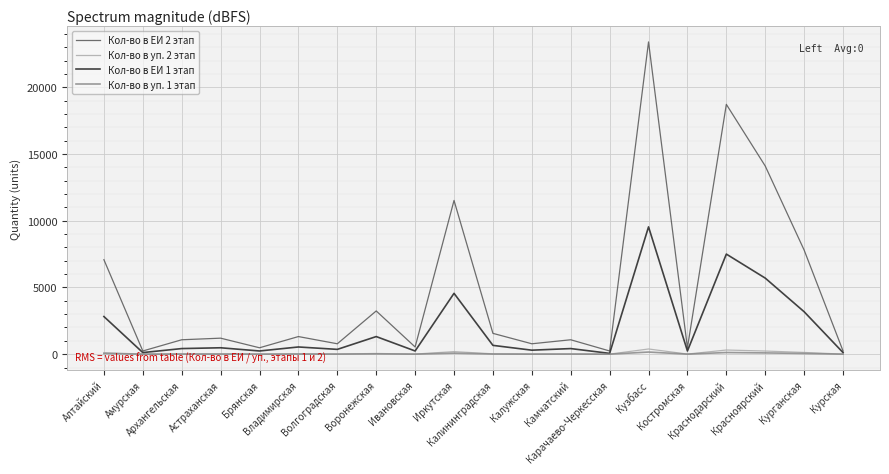

How many interior local peaks does the Кол-во в ЕИ 2 этап series have?

7